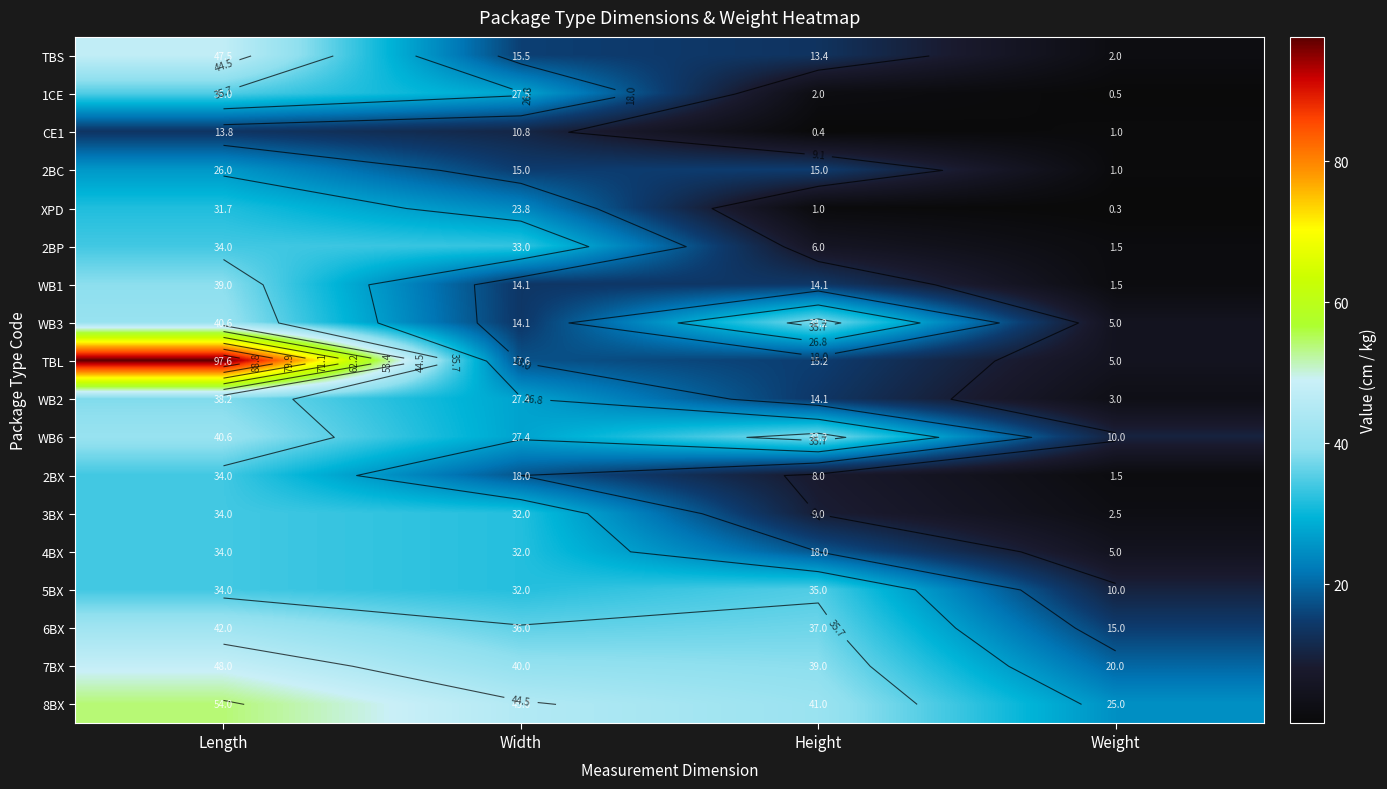

Count the number of data series in this chart.

18